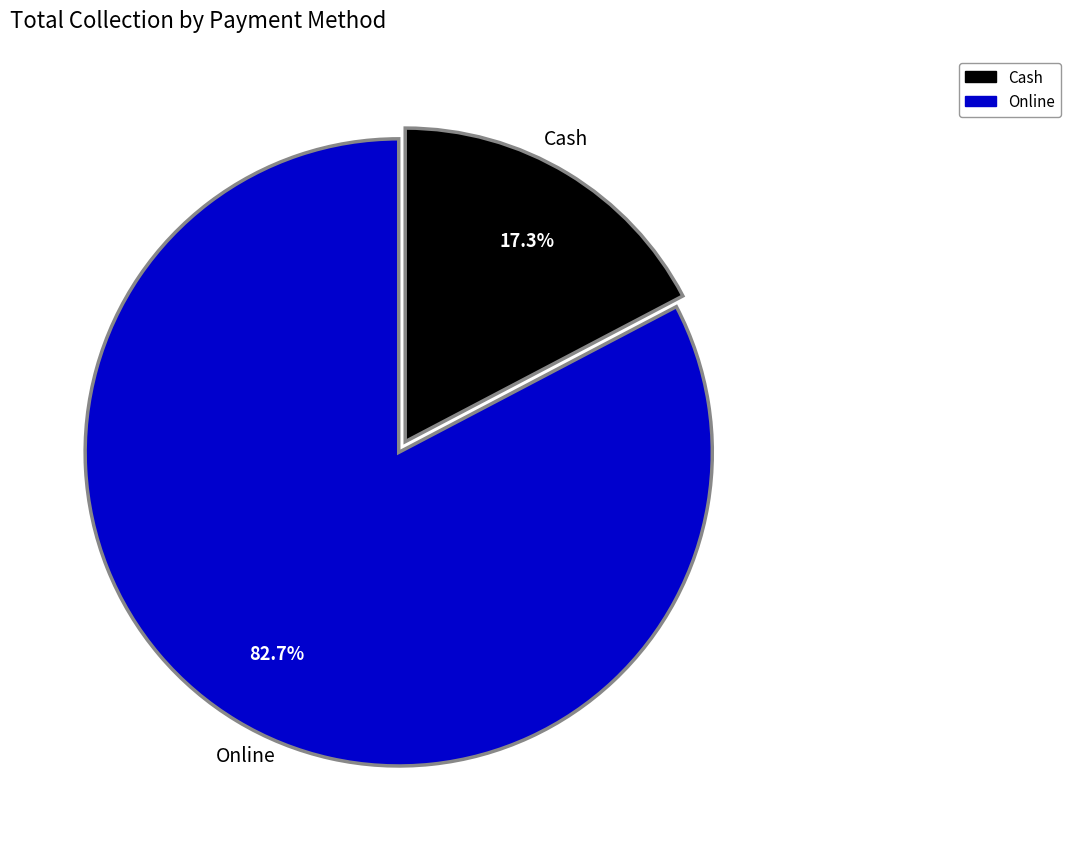

To the nearest percent, what is the combined percentage of Online and Cash?

100%